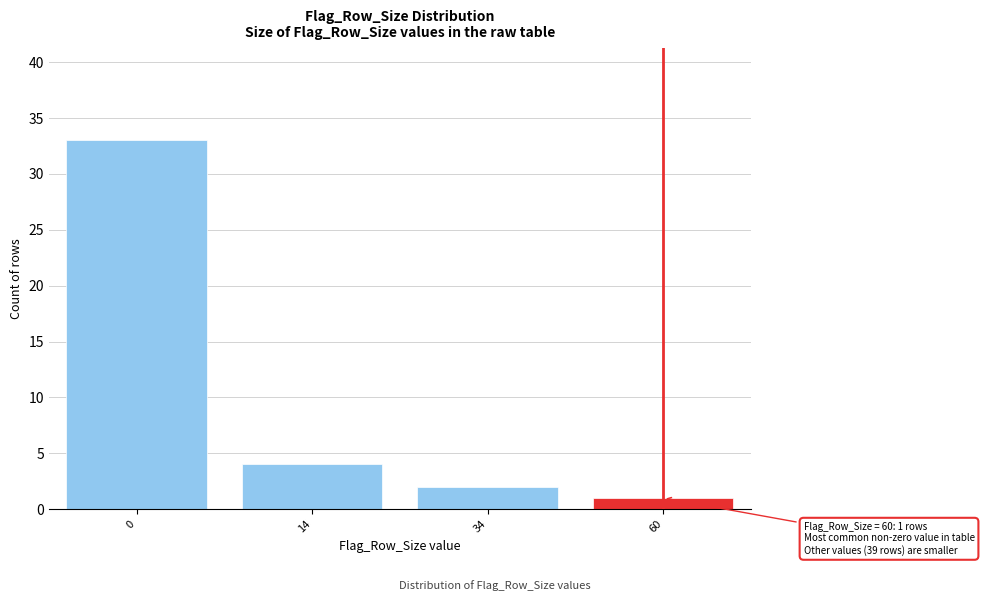

Reading left to right, what are all the values shown in this chart?

33	4	2	1